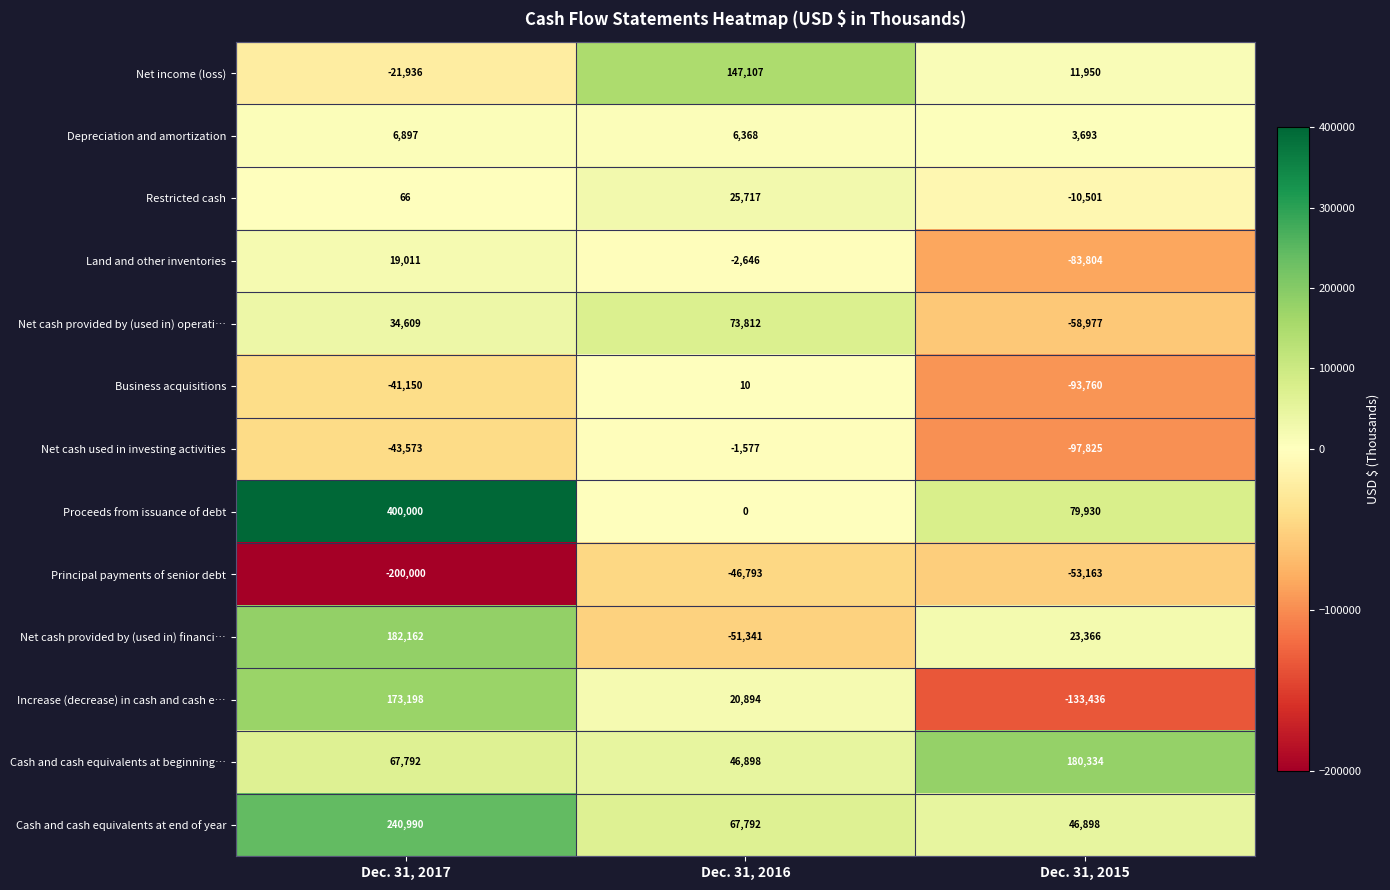

The Cash and cash equivalents at beginning… series shows 46898 at Dec. 31, 2016. True or false?

True